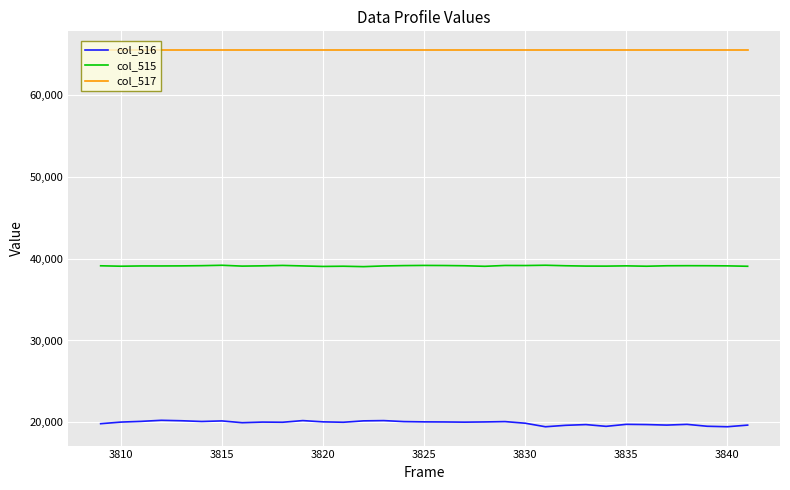

What is the maximum value for col_515?

39210